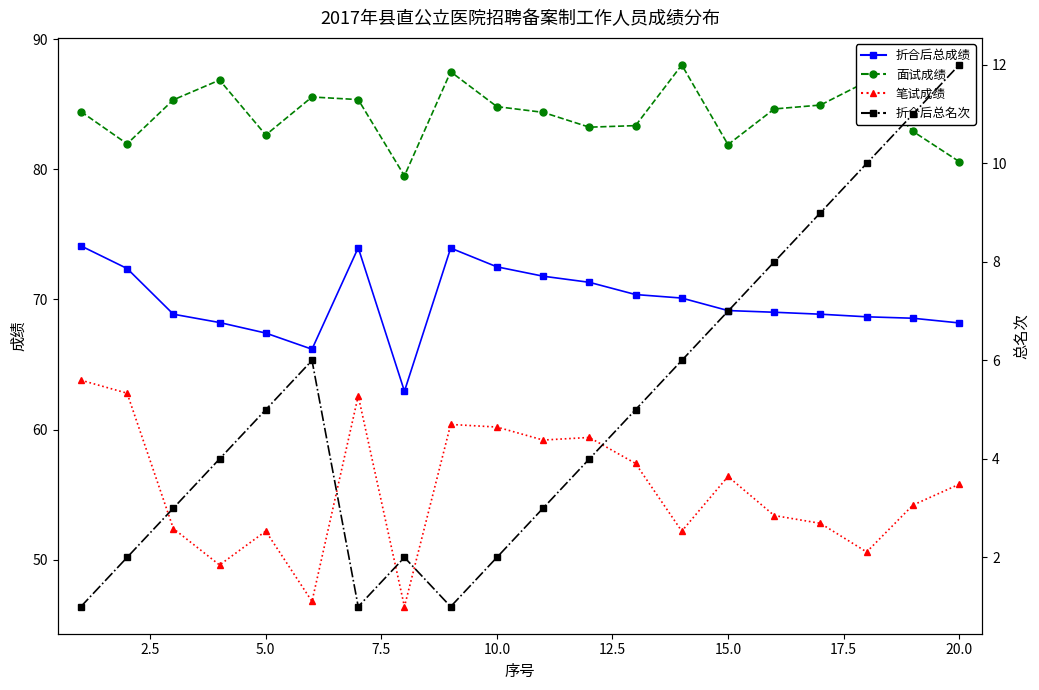

In 折合后总名次, how many points are higher than both neighbors (excluding endpoints)?

2